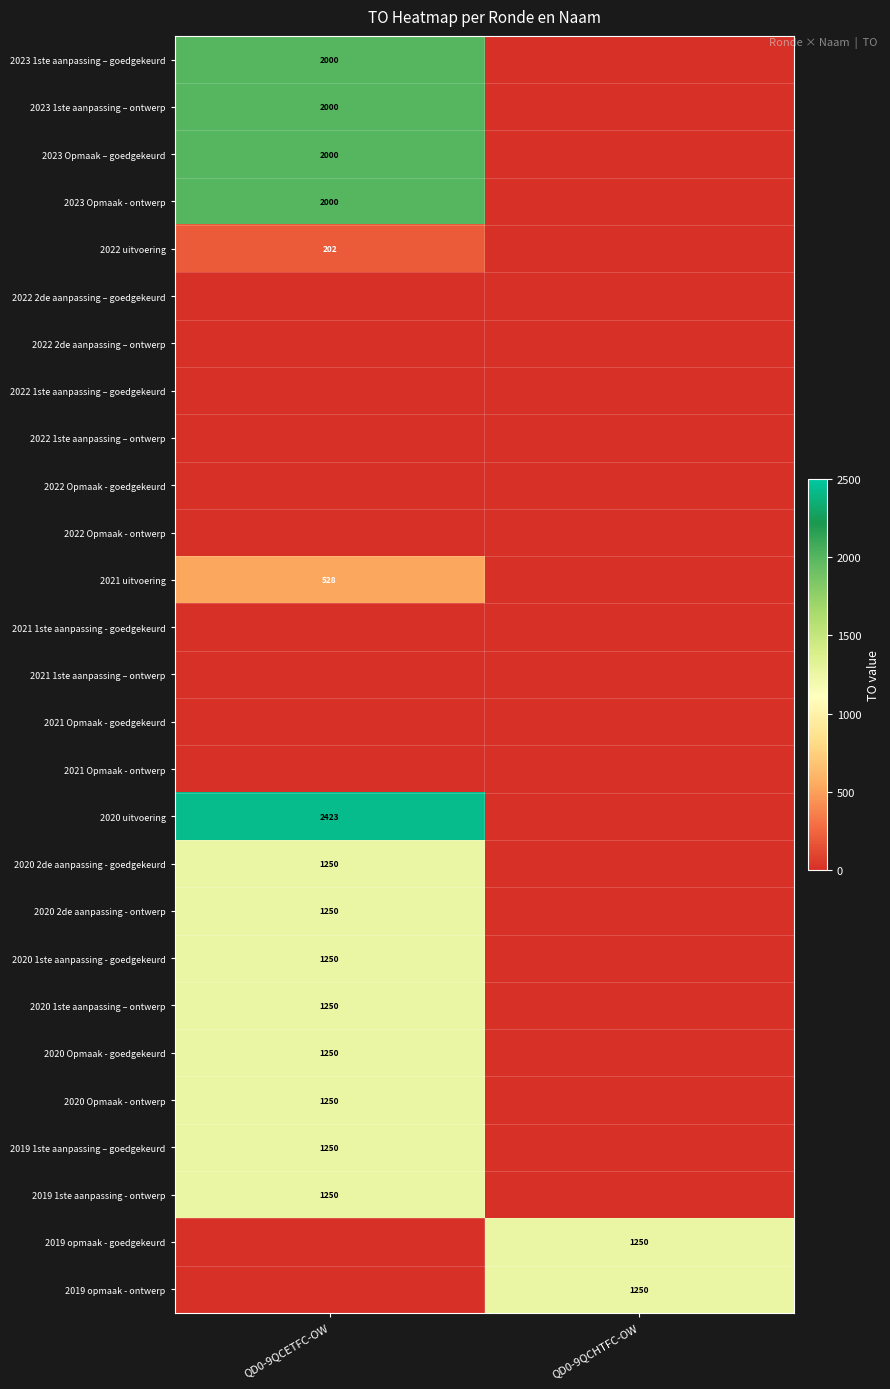

The 2021 uitvoering series shows 308 at QD0-9QCETFC-OW. True or false?

False